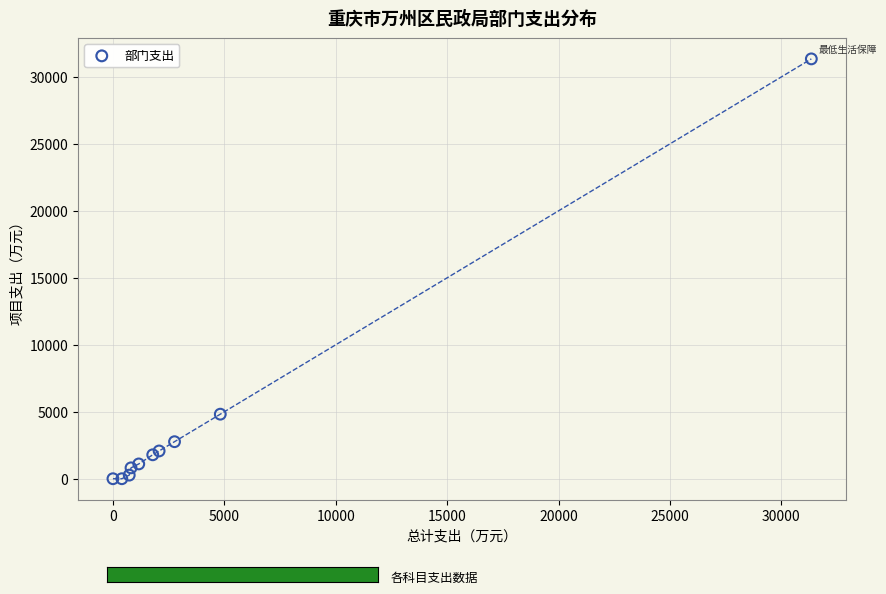

What Y value in the scatter plot is closest to 15673?

4819.0